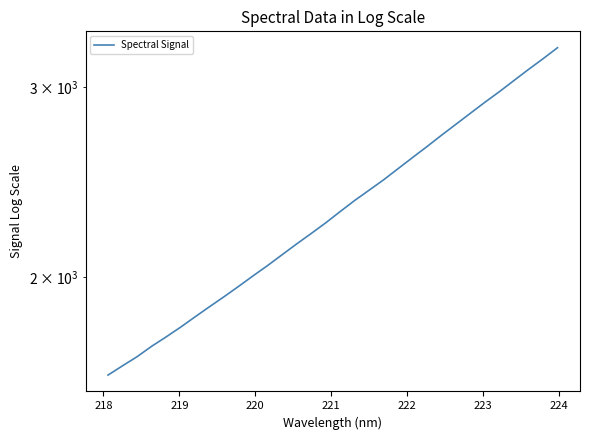

Reading left to right, transcribe all the data shown in this chart.

1624.4	1656.9	1689.2	1726.9	1761.8	1798.8	1838.8	1879.1	1919.5	1962.0	2006.6	2051.0	2098.7	2147.4	2195.5	2245.8	2300.5	2355.5	2407.7	2461.5	2520.8	2581.1	2642.4	2706.8	2771.0	2836.9	2903.9	2970.1	3041.0	3113.3	3184.6	3260.3